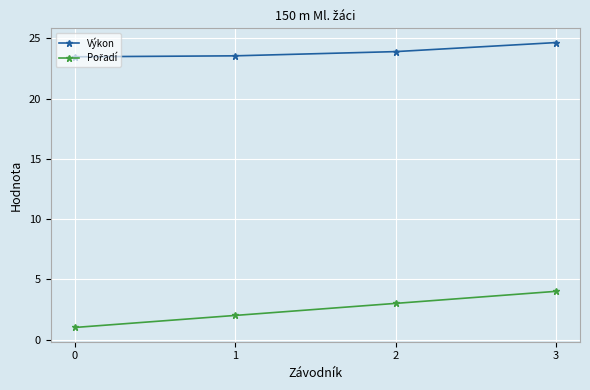

What is the sum of the Výkon values at 0 and 1?

47.0